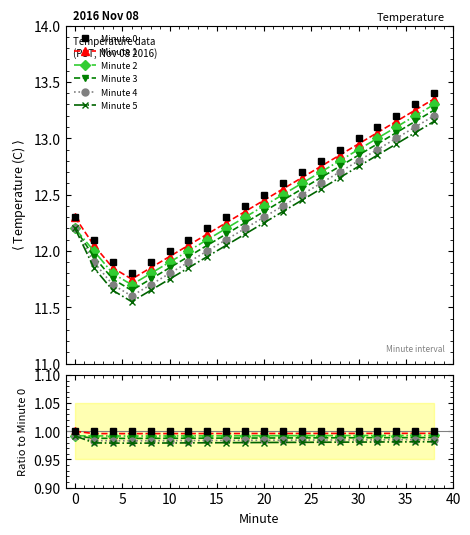

How many interior local valleys does the Minute 1 series have?

1